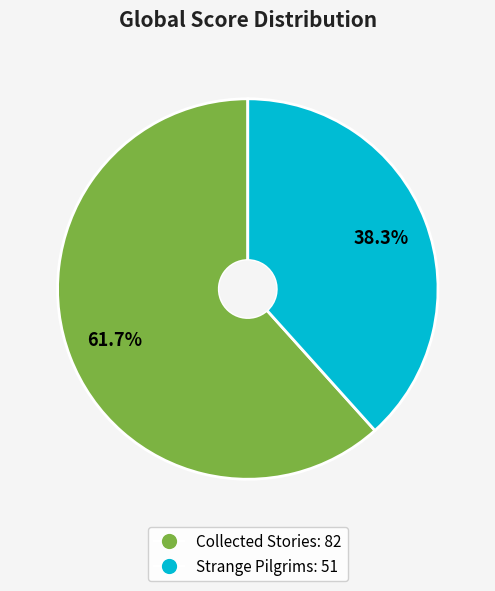

How many segments does this pie chart have?

2